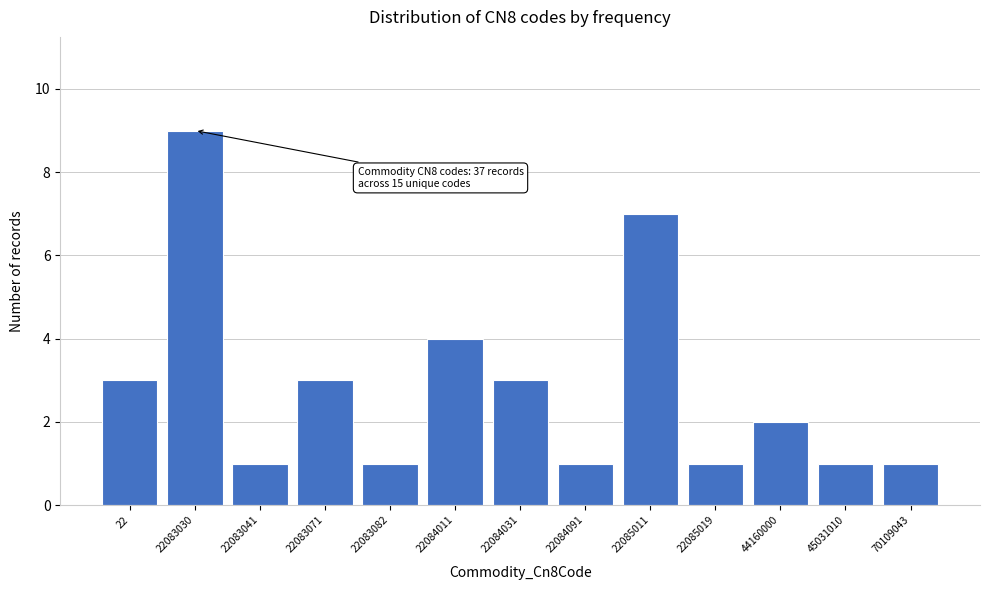

Reading left to right, extract all data points from this chart.

22=3	22083030=9	22083041=1	22083071=3	22083082=1	22084011=4	22084031=3	22084091=1	22085011=7	22085019=1	44160000=2	45031010=1	70109043=1